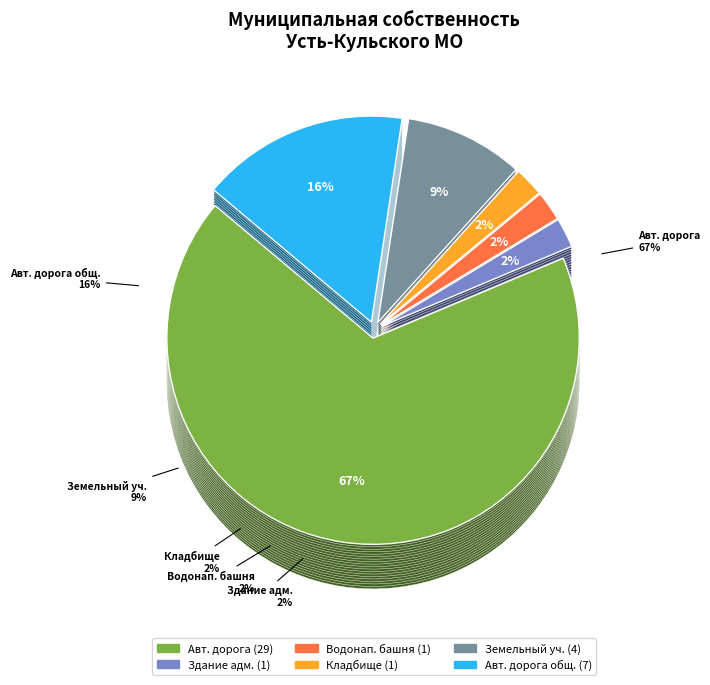

To the nearest percent, what percentage of the pie is Автомобильная дорога?

67%